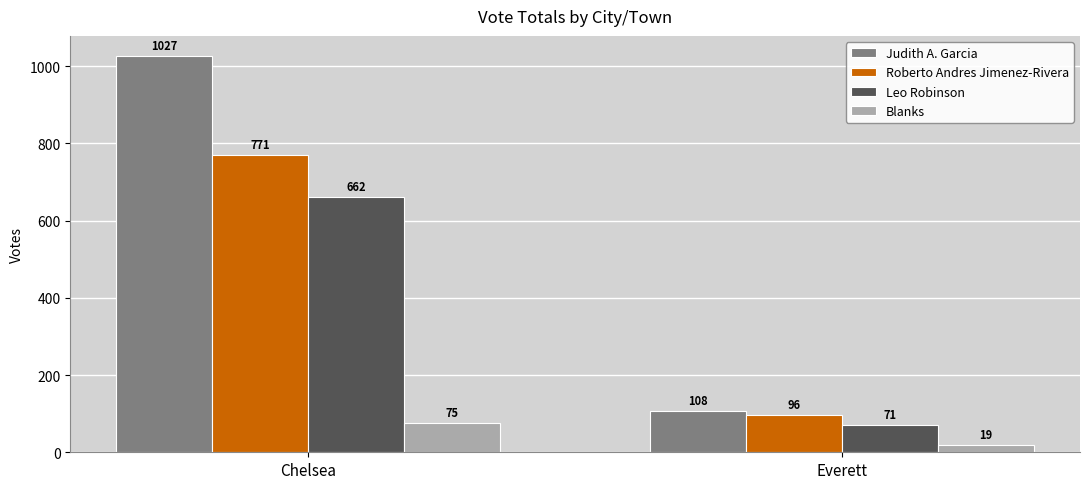

What are all the series names shown in the legend?

Judith A. Garcia, Roberto Andres Jimenez-Rivera, Leo Robinson, Blanks